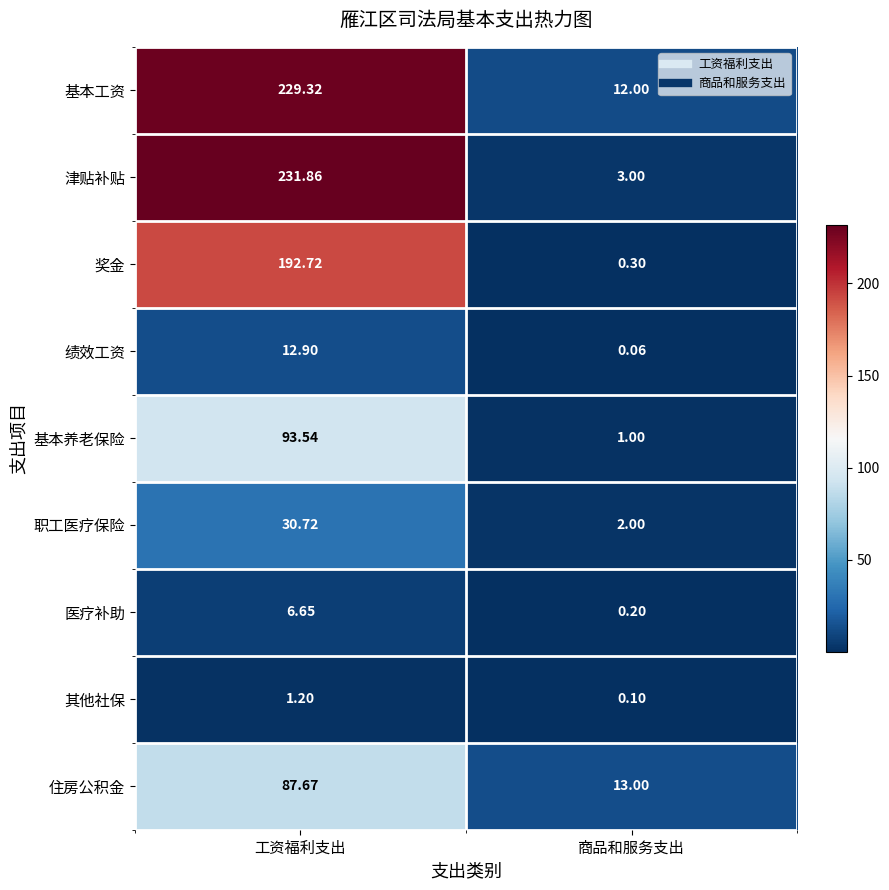

Where is 其他社保 nearest to the value 0?

商品和服务支出